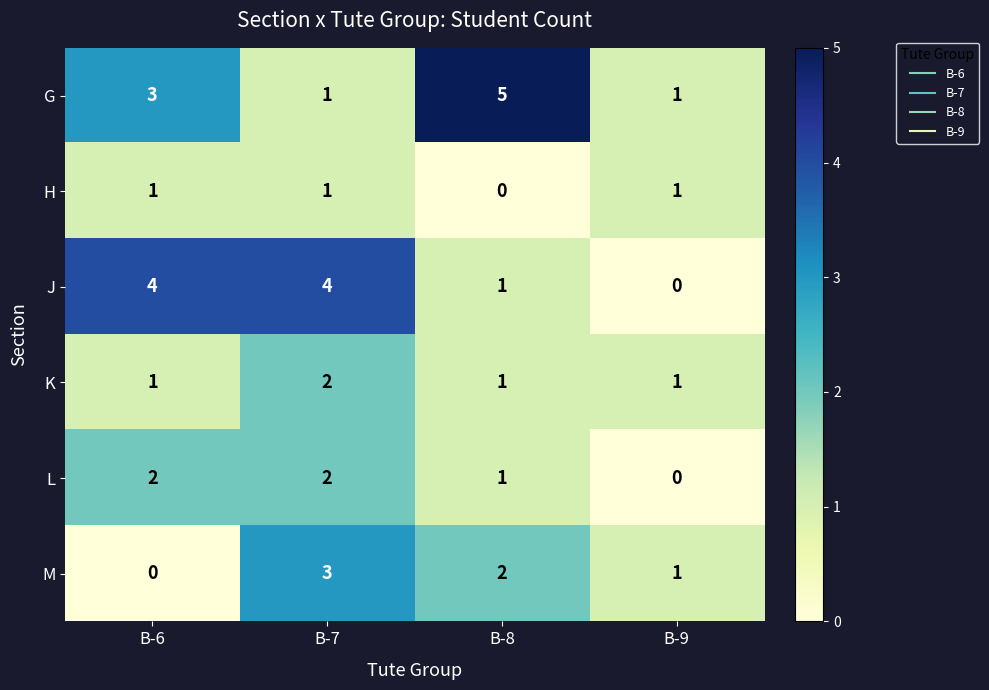

How many series are shown in this chart?

6